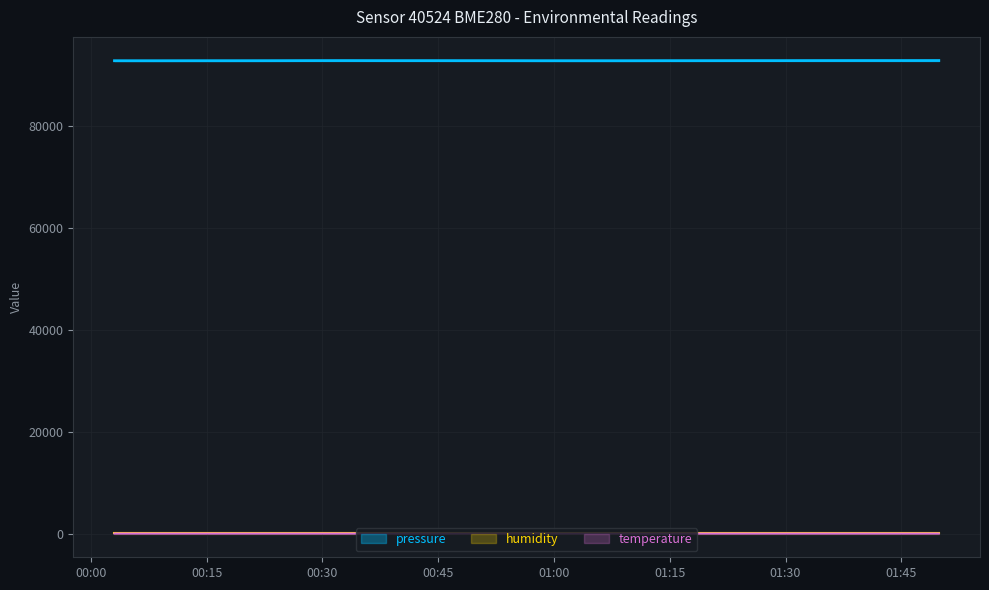

The pressure series shows 92880.9 at 2023-08-31T00:48:16. True or false?

True